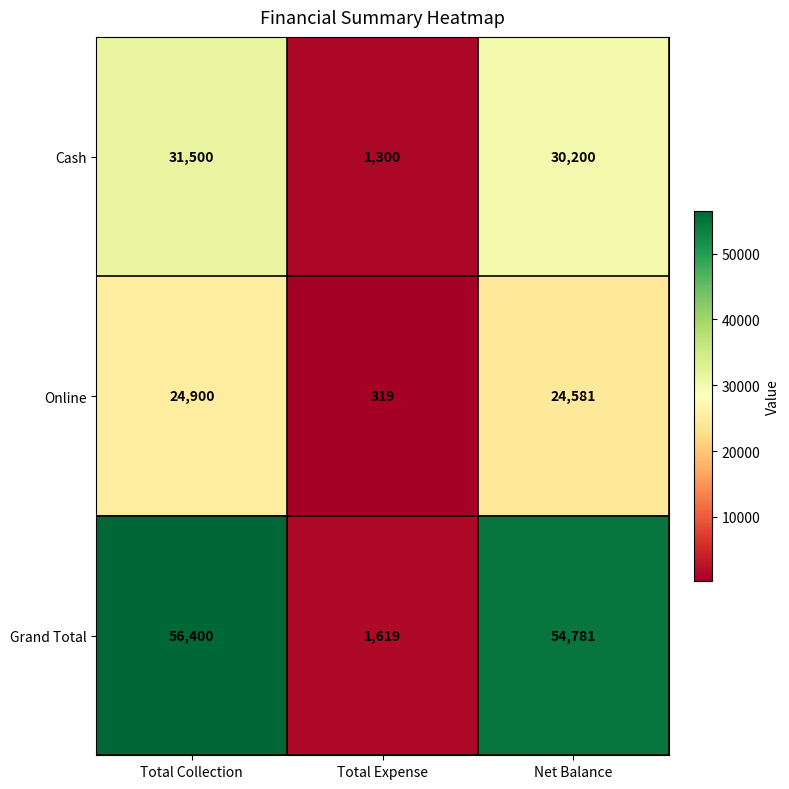

Where does the Grand Total series first go above 54781?

Total Collection